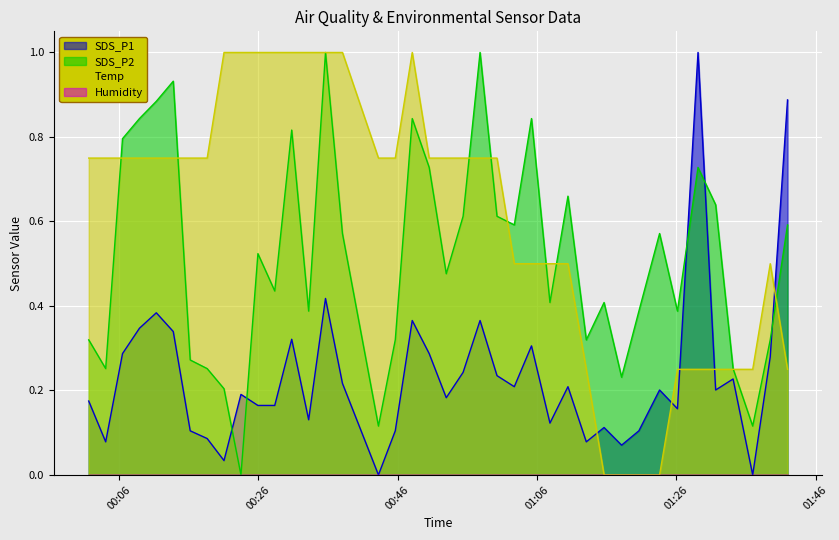

True or false: SDS_P1 and Temp intersect in this chart.

True